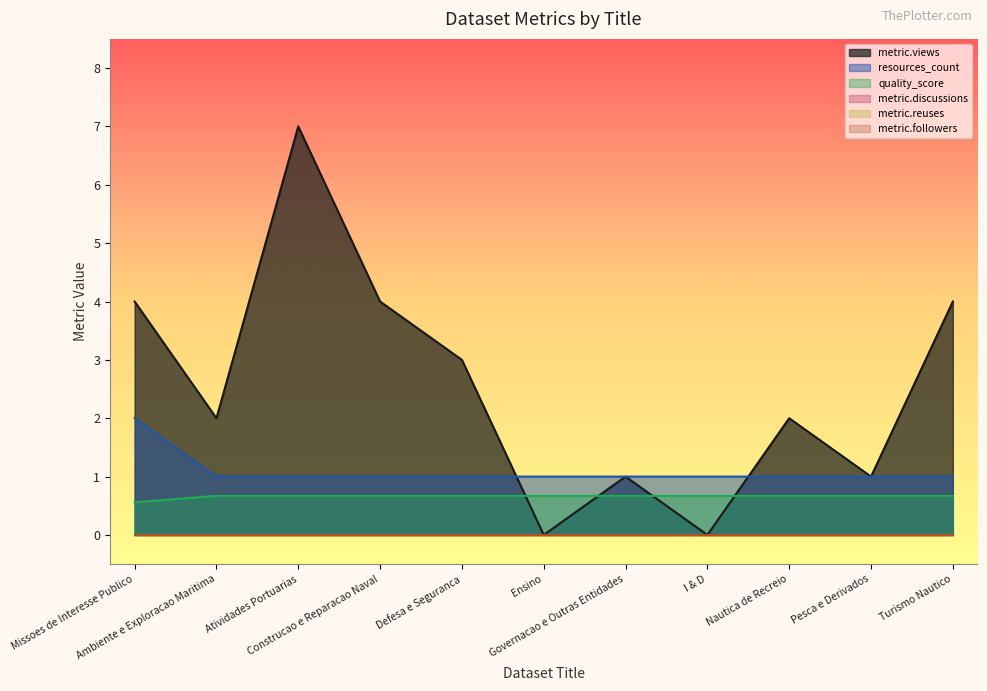

Is it true that quality_score equals 0.5 at I & D?

False